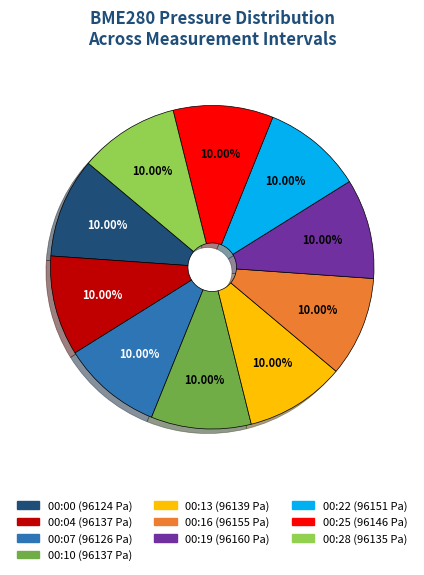

True or false: 00:19 accounts for 10% of the total.

True